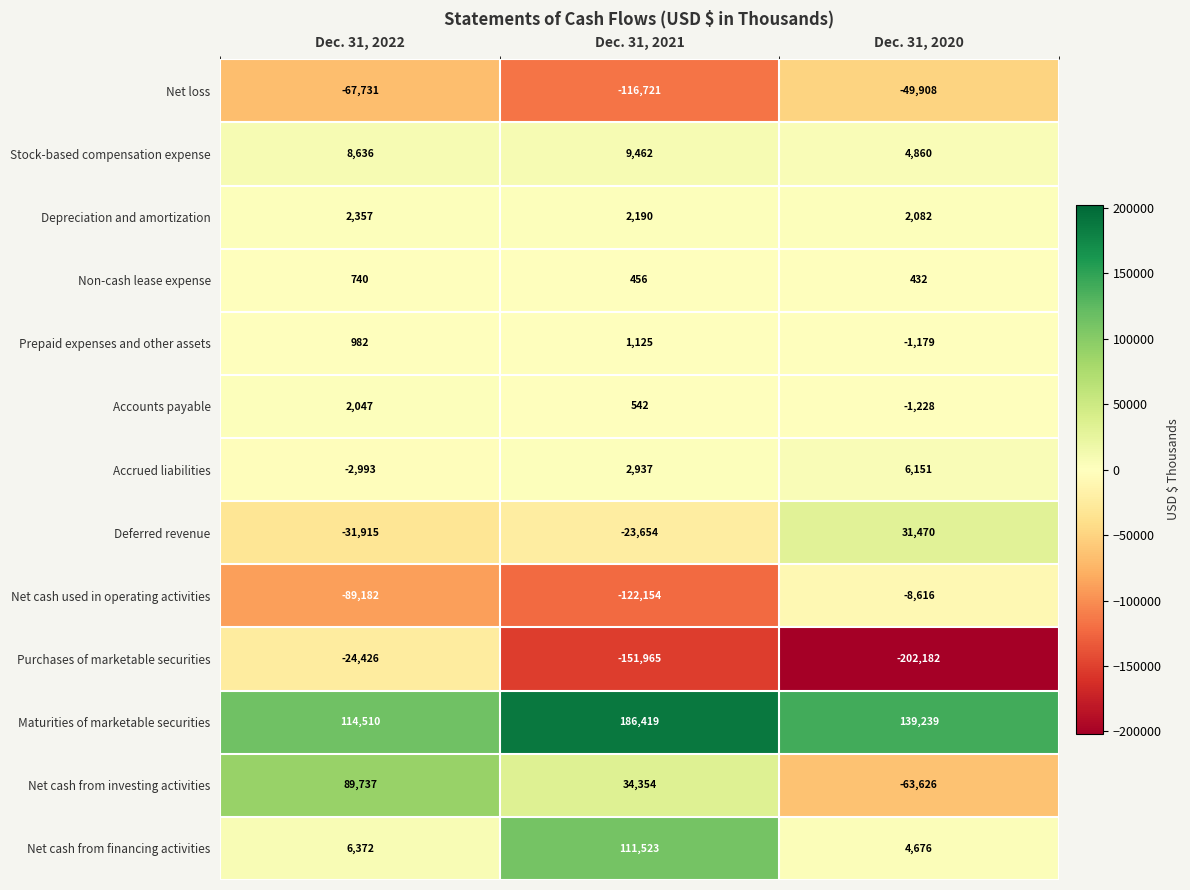

List the labels in order of Net cash used in operating activities value, largest first.

Dec. 31, 2020, Dec. 31, 2022, Dec. 31, 2021